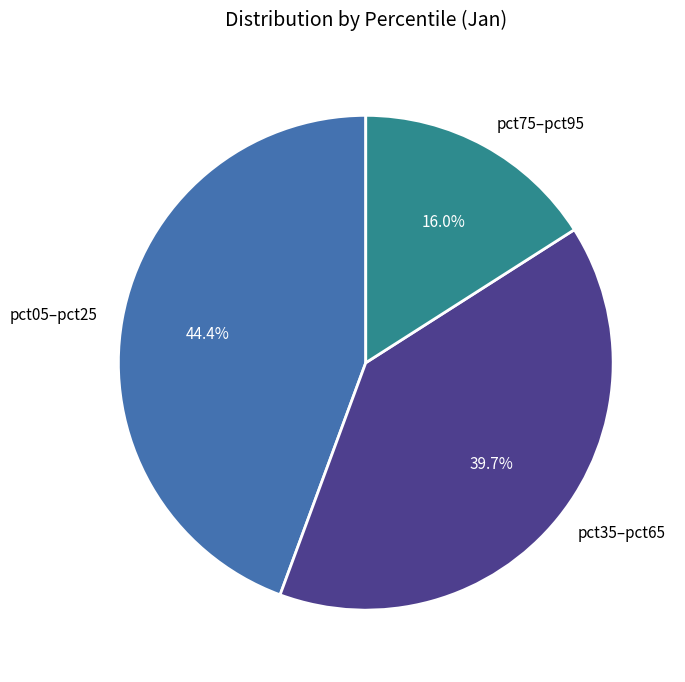

What portion of the pie excludes pct35–pct65?

60.3%